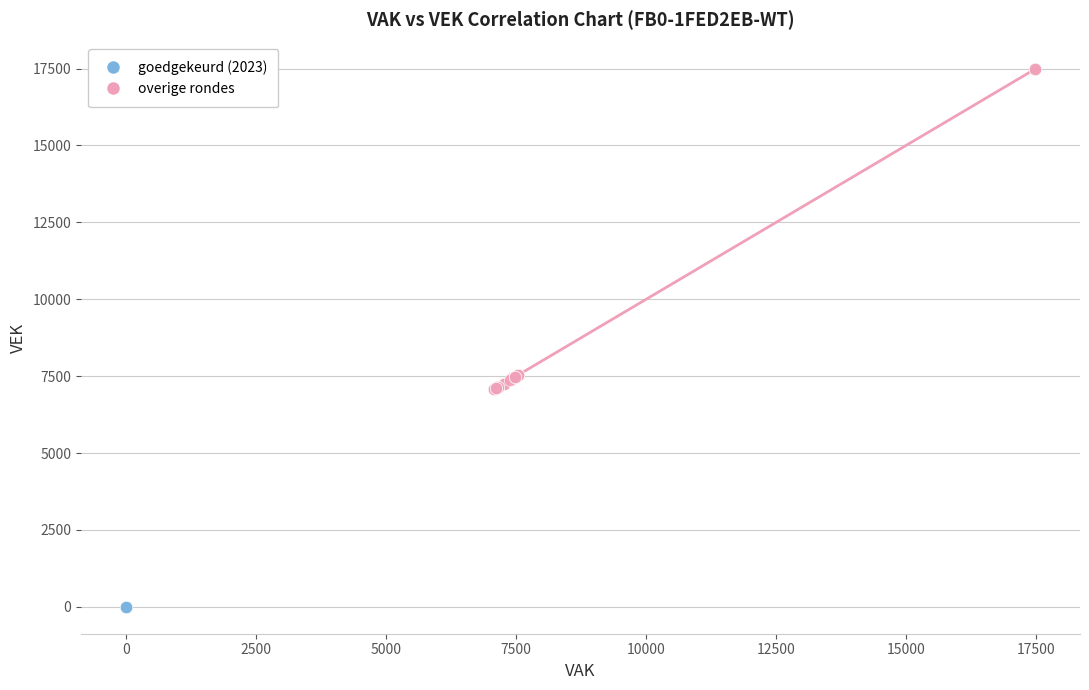

Which series reaches the maximum Y coordinate?

overige rondes